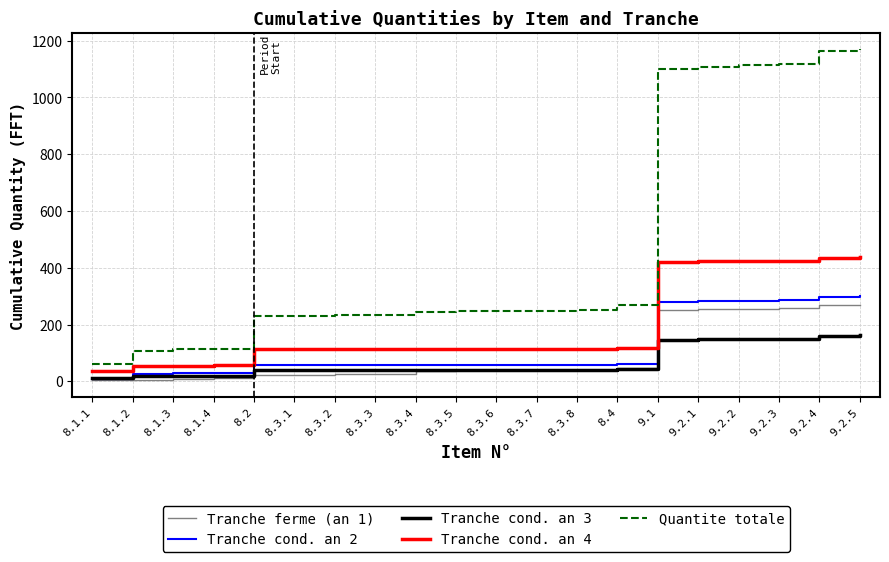

True or false: Tranche cond. an 4 and Quantite totale cross at least once.

False